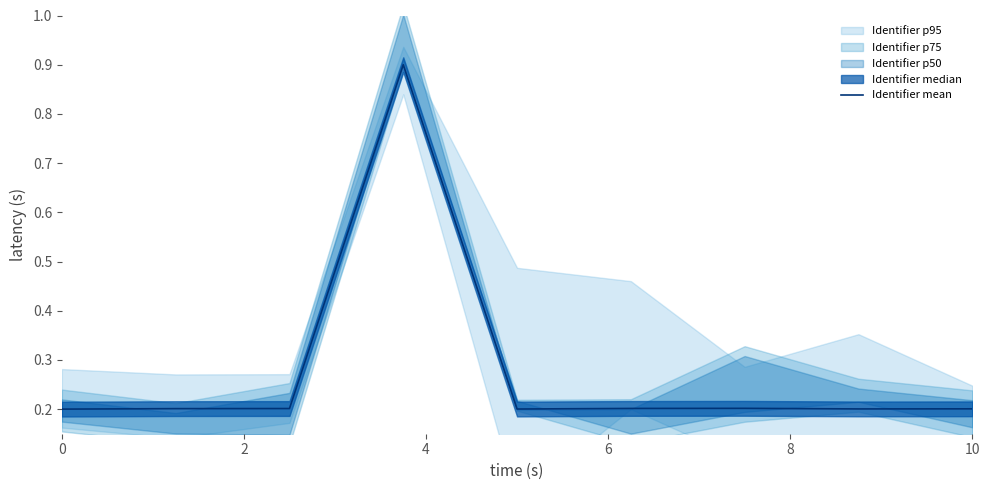

The Identifier mean series shows 0.2 at 0. True or false?

True